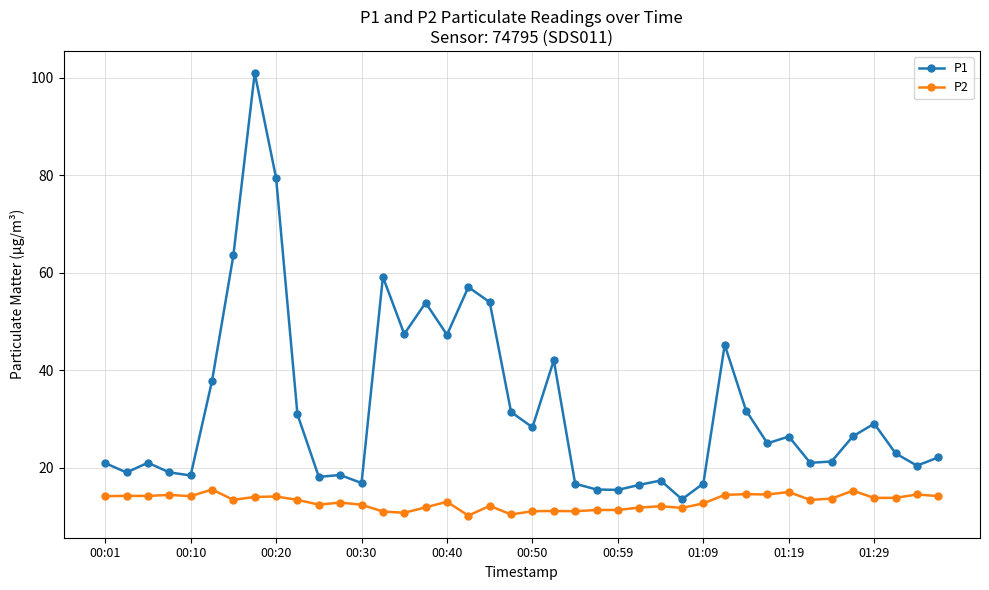

Which series has the largest total across all categories?

P1